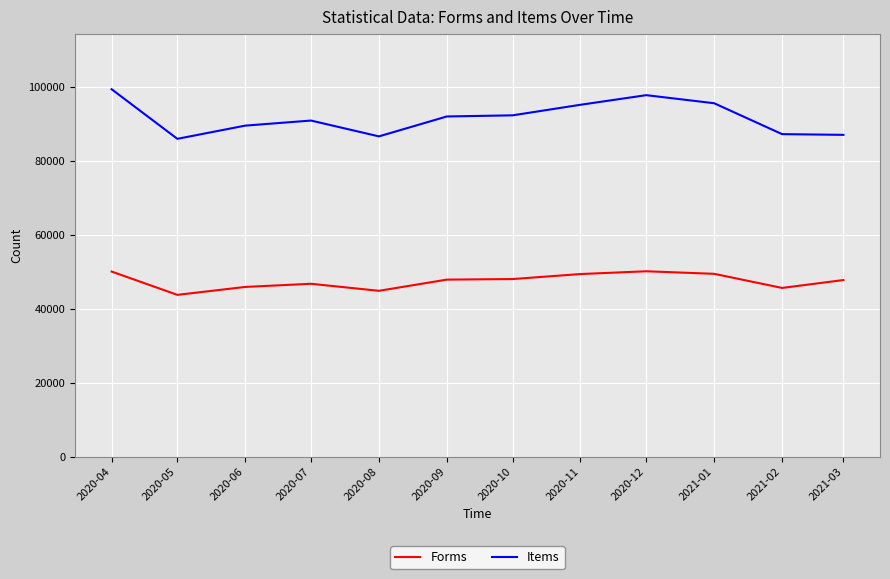

Does the chart display data point markers on the line(s)?

No